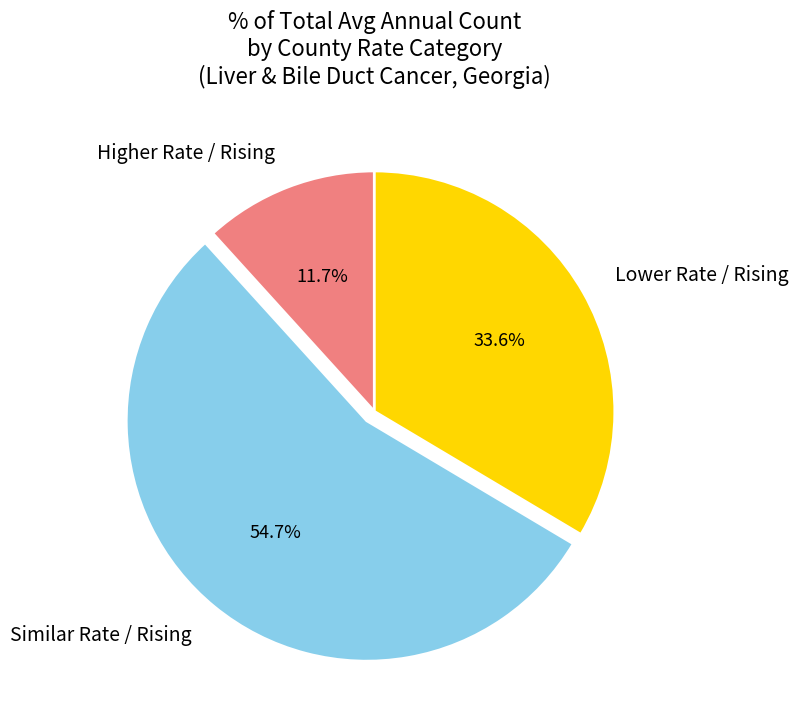

Between Similar Rate / Rising and Higher Rate / Rising, which is larger?

Similar Rate / Rising